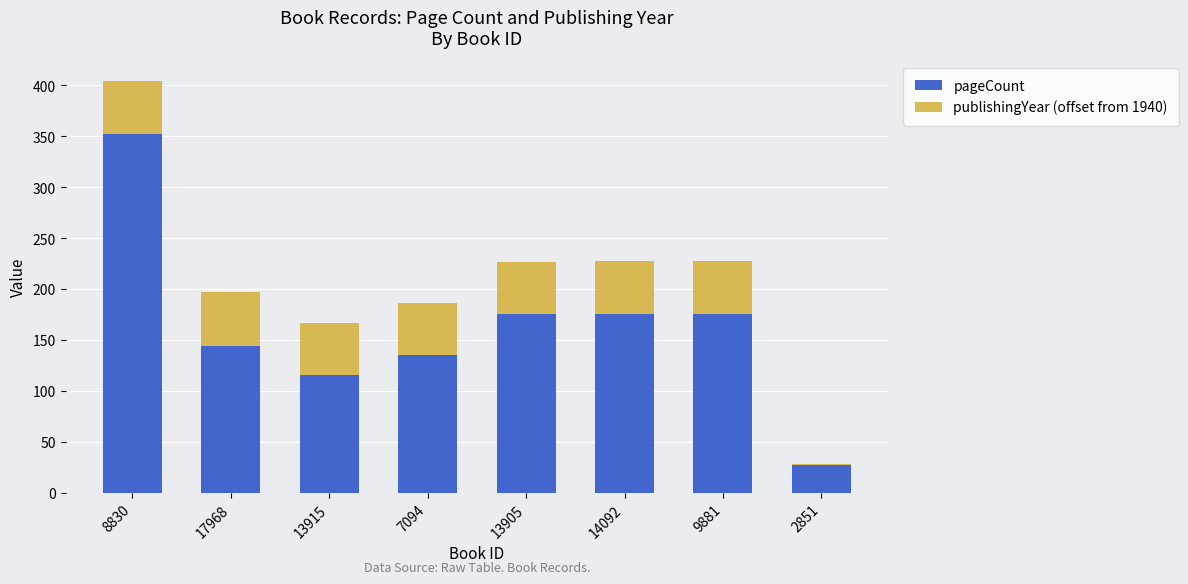

Count the number of data series in this chart.

2